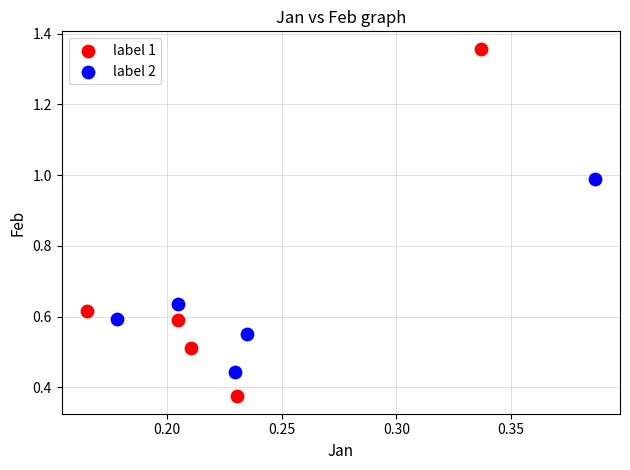

Which series has the widest spread of Y values?

label 1